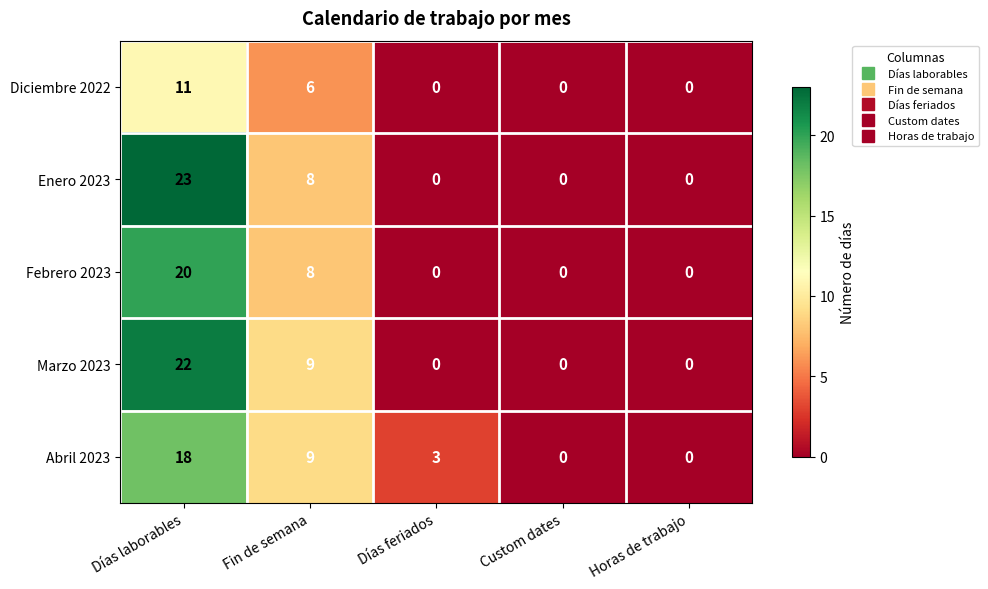

At which category does the chart reach its peak across all series?

Días laborables